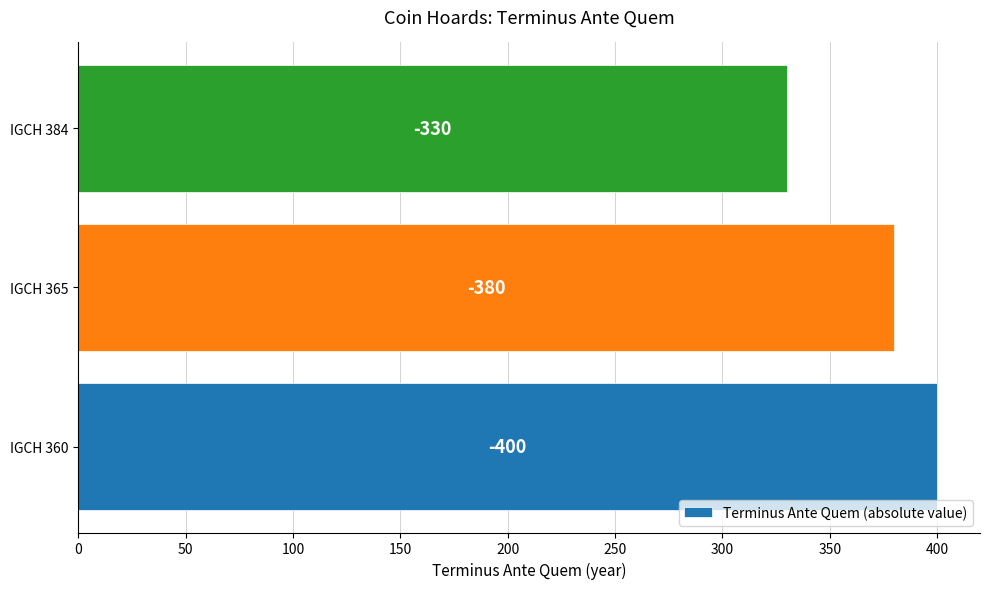

What is the maximum value shown in the chart?

400